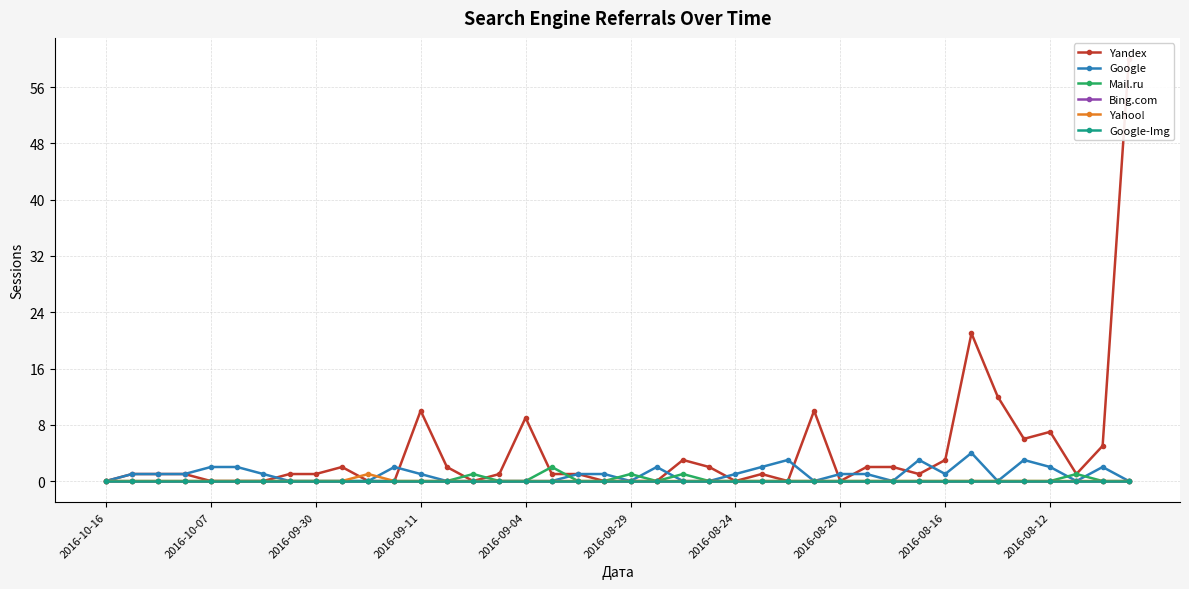

At which category is the sum across all series the highest?

39